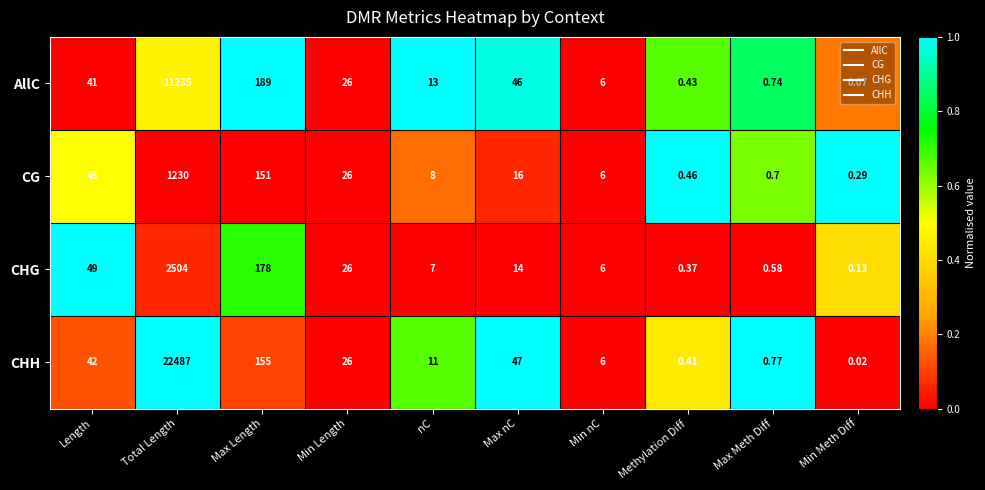

Which category has the lowest value in the CG series?

Min Meth Diff